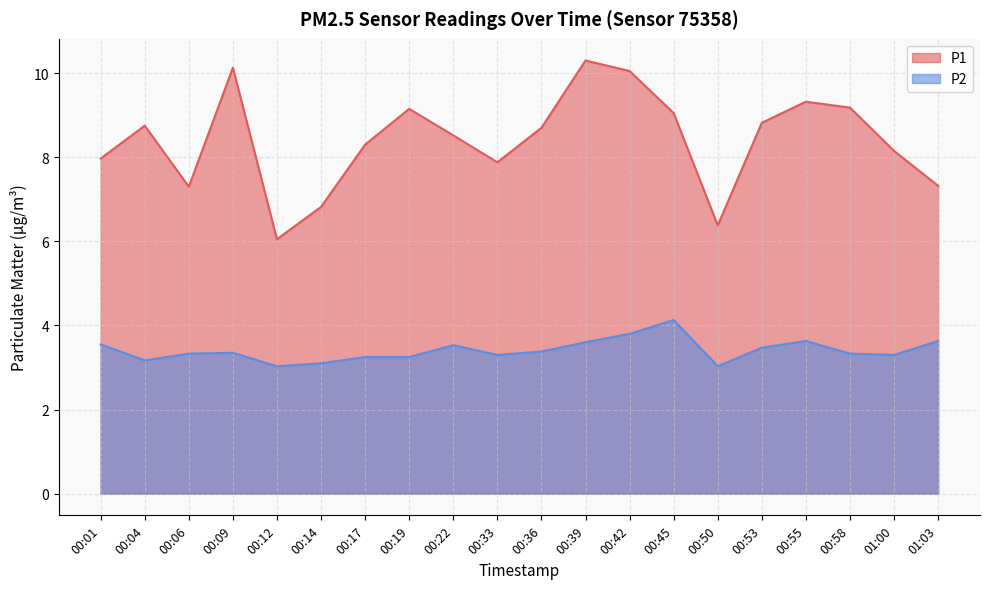

Which series has the largest total across all categories?

P1